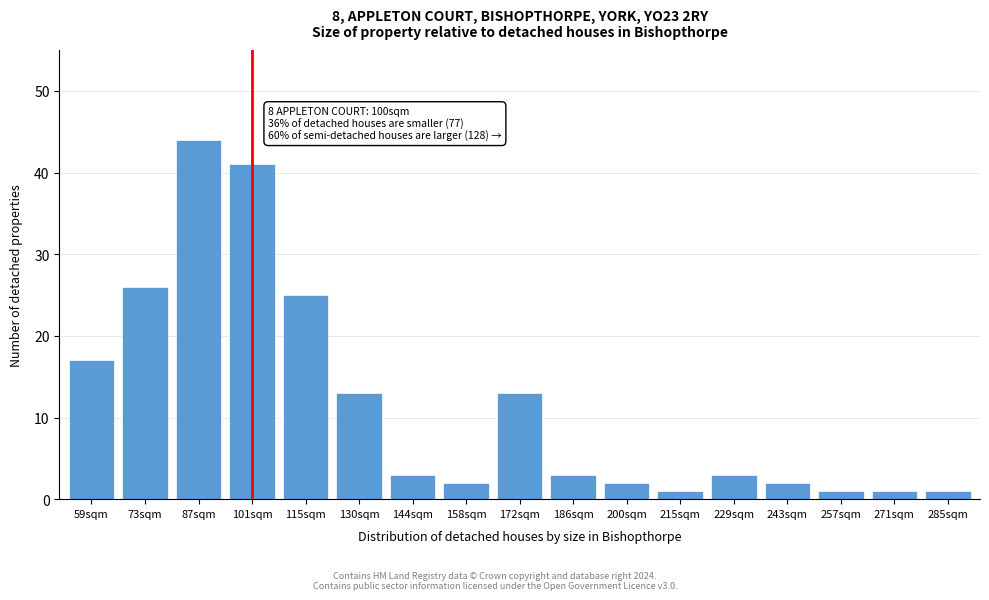

Reading right to left, extract all data points from this chart.

285sqm=1	271sqm=1	257sqm=1	243sqm=2	229sqm=3	215sqm=1	200sqm=2	186sqm=3	172sqm=13	158sqm=2	144sqm=3	130sqm=13	115sqm=25	101sqm=41	87sqm=44	73sqm=26	59sqm=17